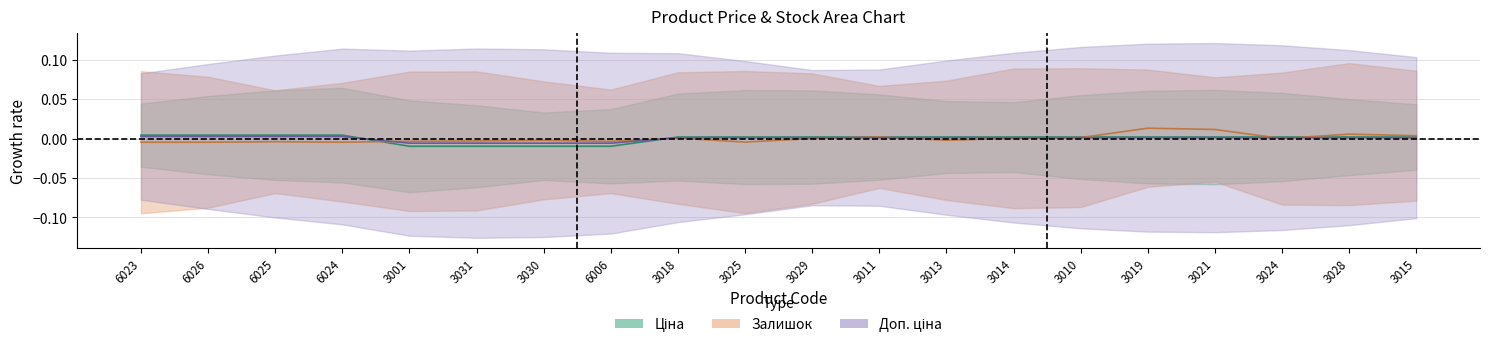

True or false: Ціна has more than 0 interior local peaks.

False